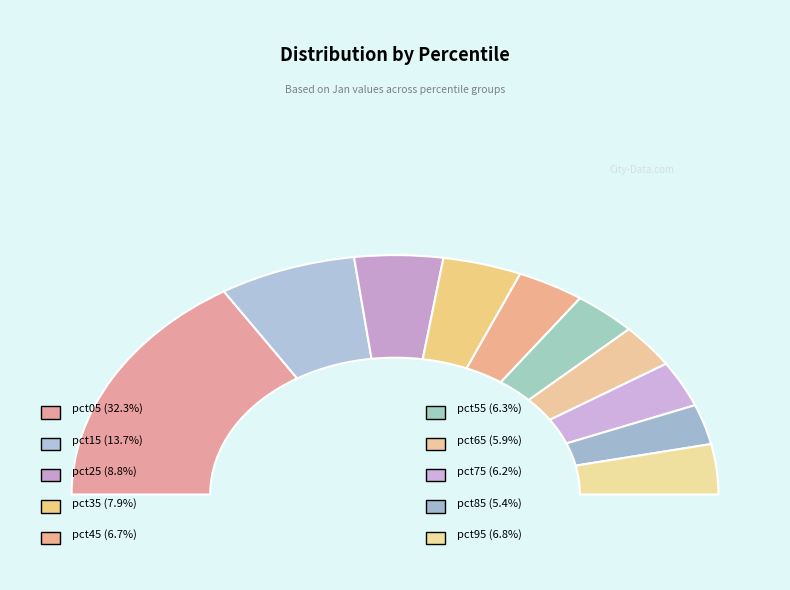

Is it true that pct15 is 21% of the pie?

False